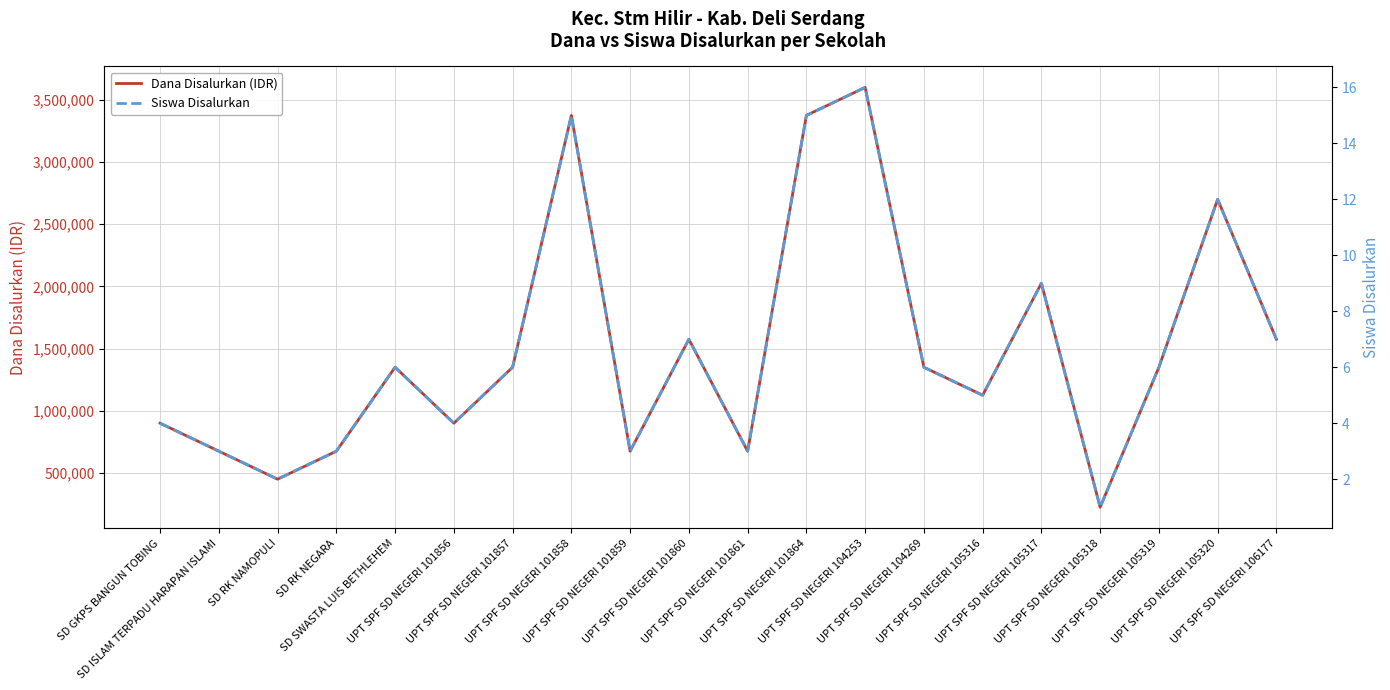

True or false: Siswa Disalurkan has a value of 2 at UPT SPF SD NEGERI 105318.

False